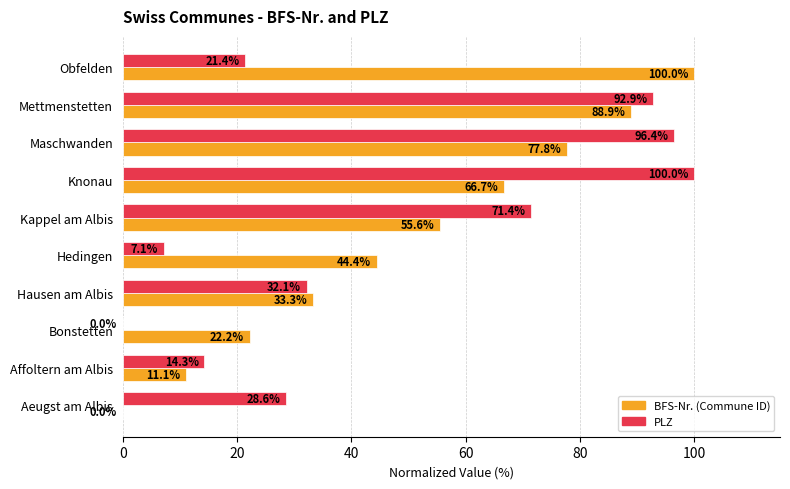

Between Hausen am Albis and Obfelden, which series saw the biggest shift?

BFS-Nr. (Commune ID)